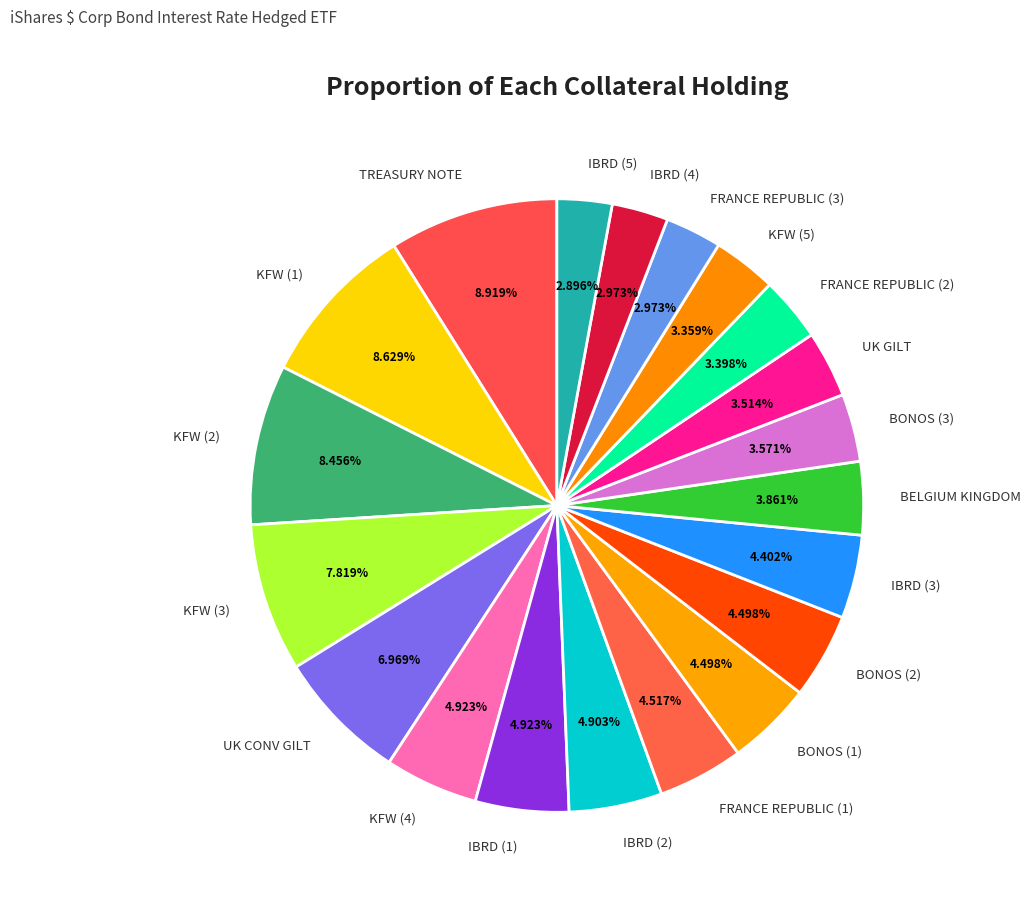

Is the sum of IBRD (4) and TREASURY NOTE greater than half?

No